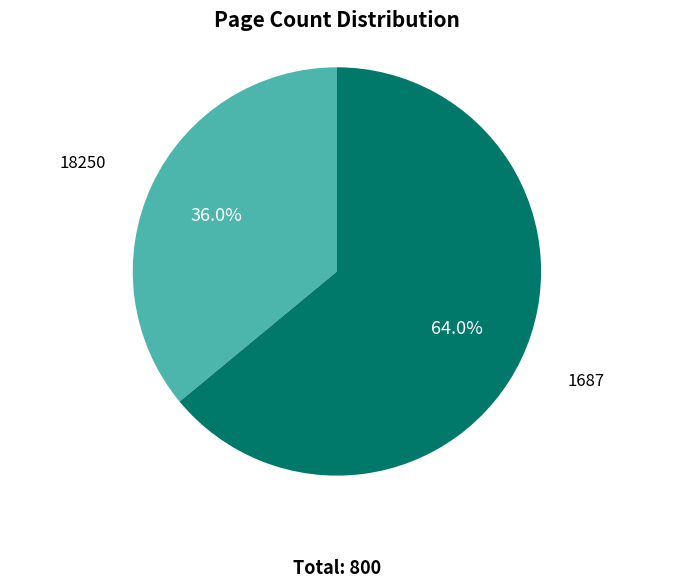

Does any single category account for the majority?

Yes